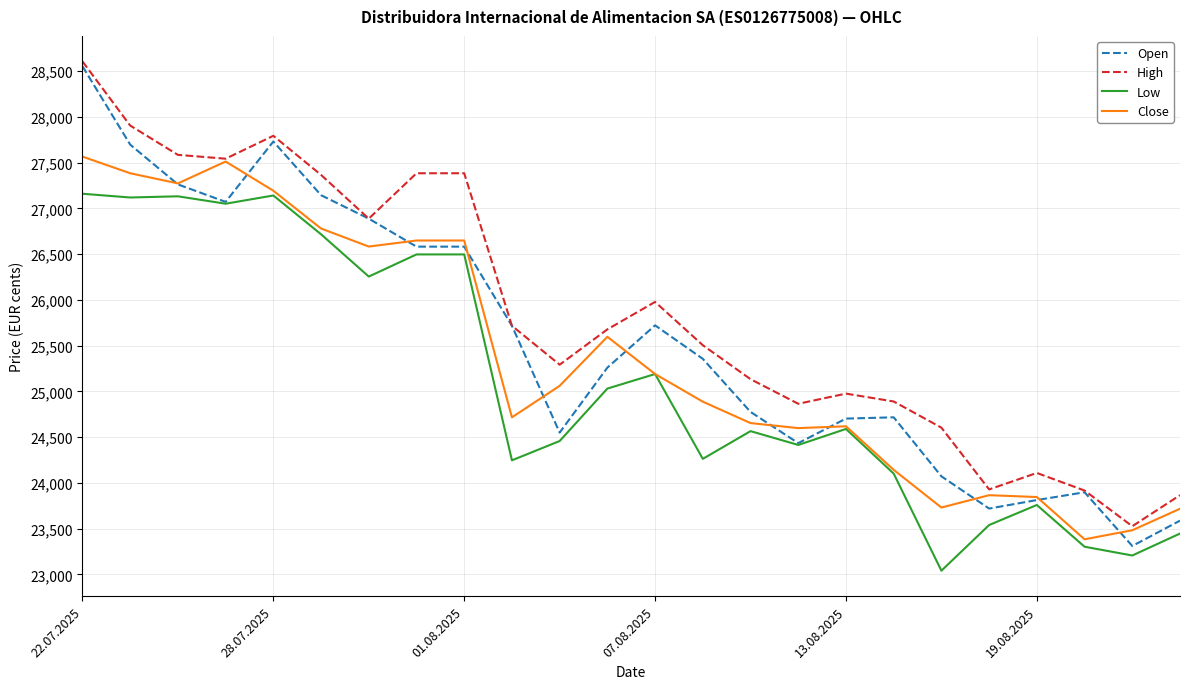

What is the maximum value shown in the chart?

28606